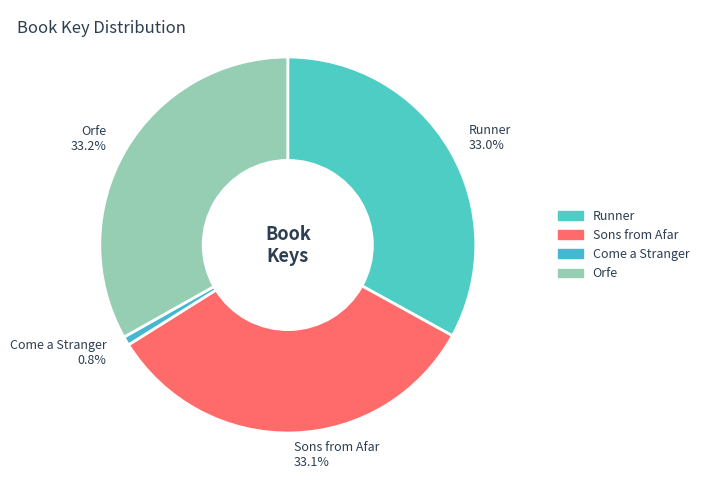

Does Come a Stranger account for over 50% of the chart?

No